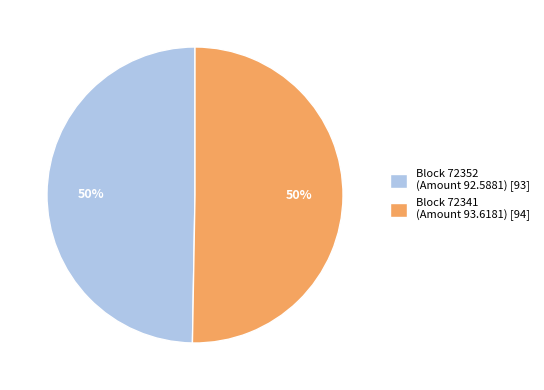

Approximately how many times larger is the value at Block 72352 (Amount 92.5881) [93] compared to Block 72341 (Amount 93.6181) [94]?

1.0